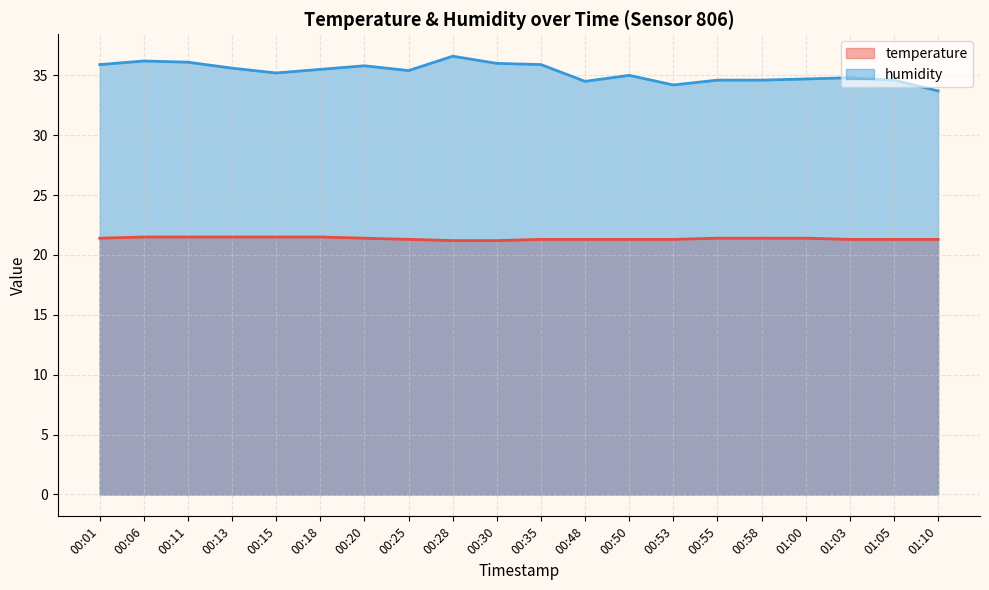

Which series changed the most between 00:15 and 00:20?

humidity